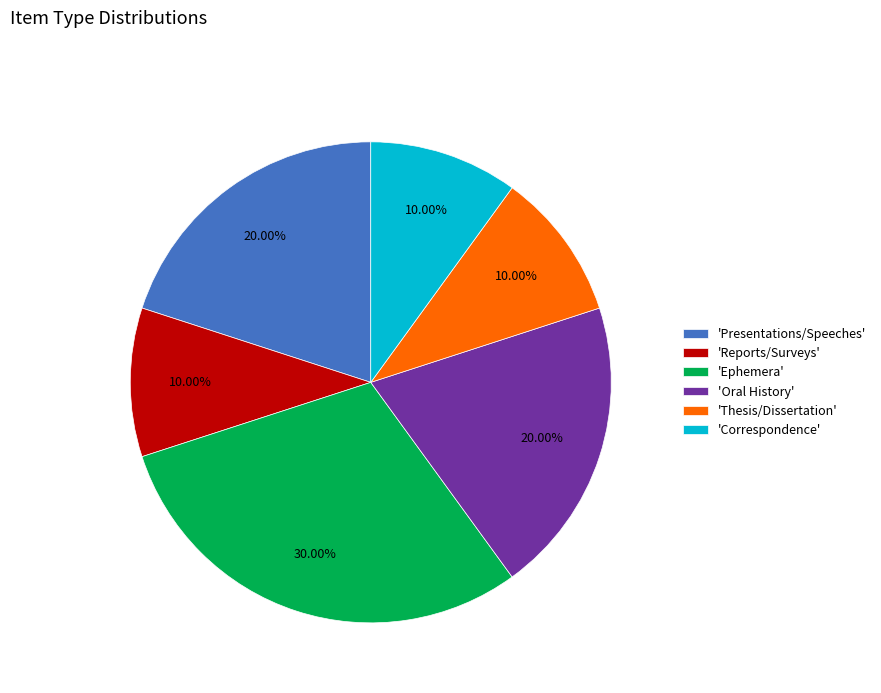

Approximately how many times larger is the value at 'Thesis/Dissertation' compared to 'Reports/Surveys'?

1.0